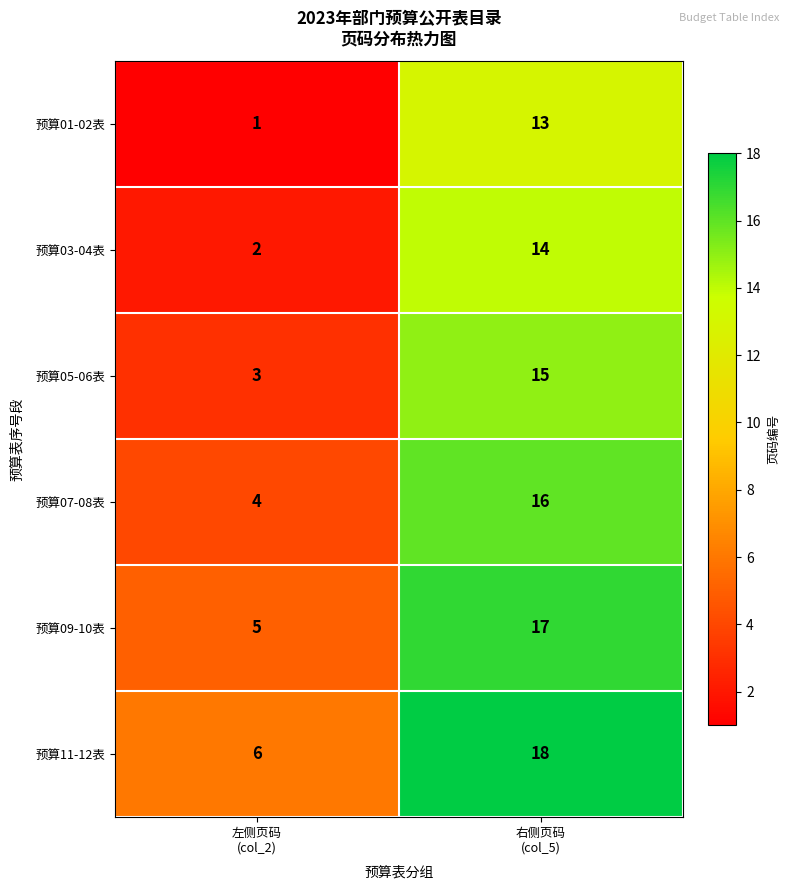

What is the total value across all series at 左侧页码
(col_2)?

21